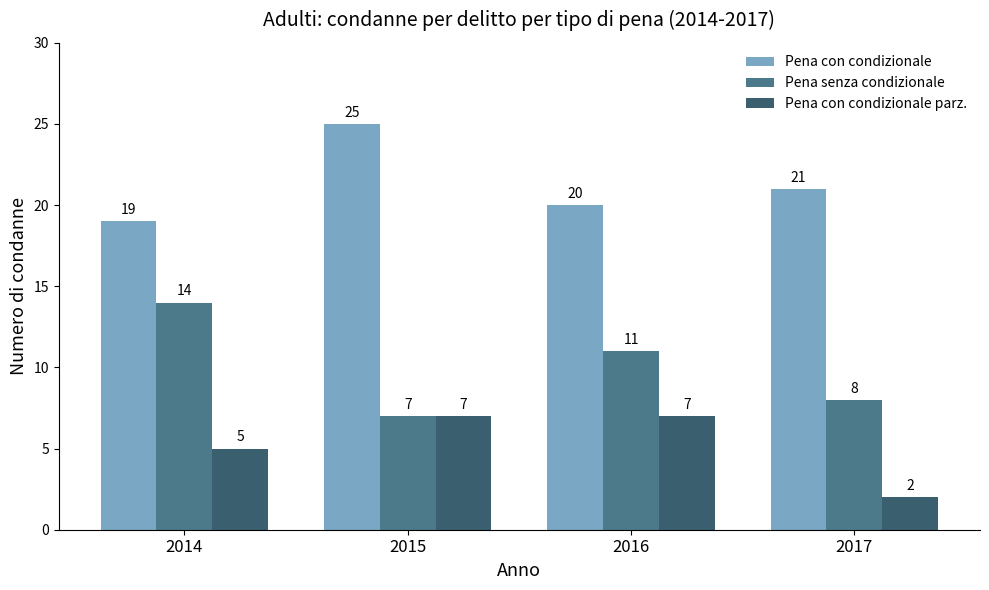

How many data points does each series have?

4